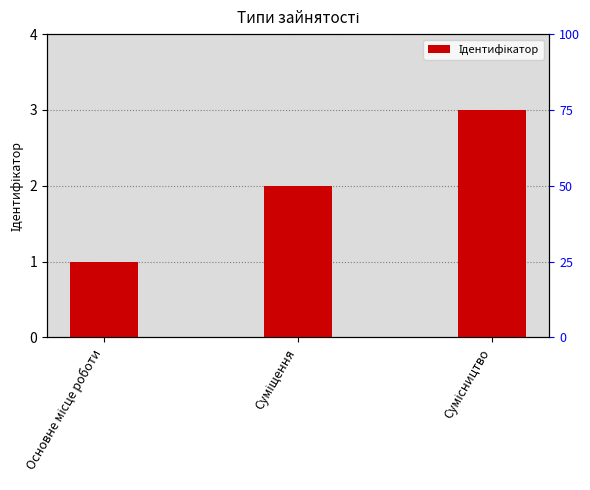

What is the ratio of the value at Суміщення to the value at Сумісництво?

0.7